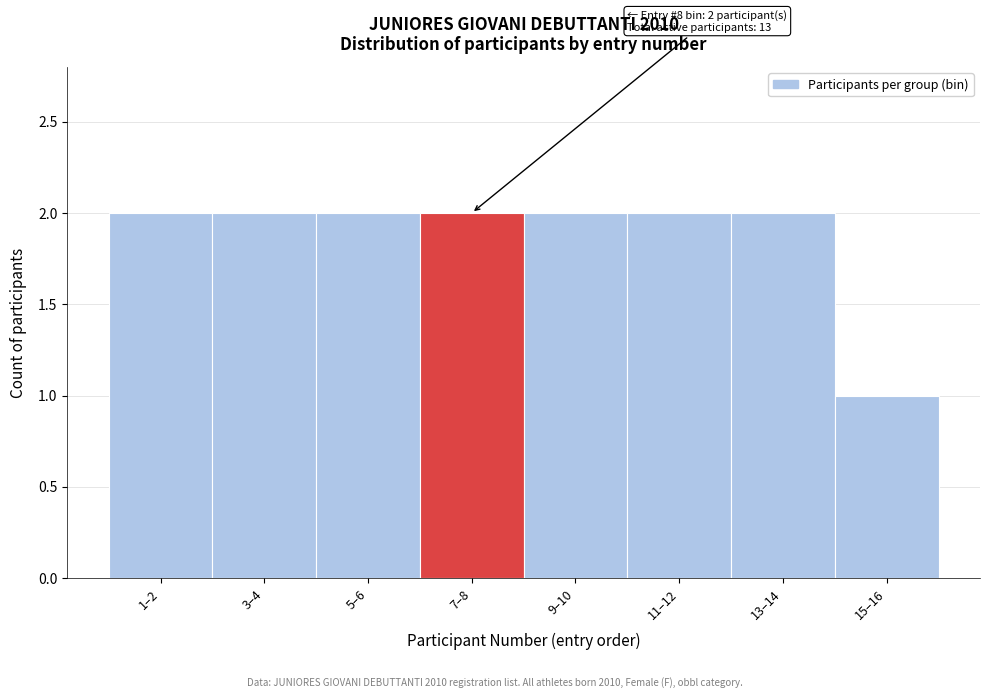

Reading left to right, what are all the values shown in this chart?

1–2=2	3–4=2	5–6=2	7–8=2	9–10=2	11–12=2	13–14=2	15–16=1